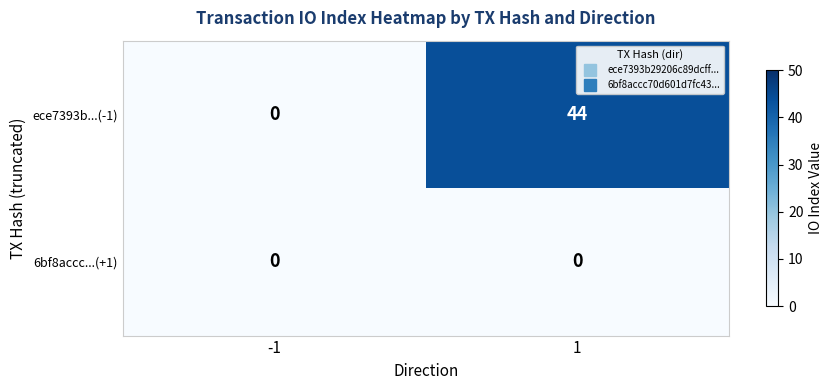

Which series has the largest range (max minus min)?

ece7393b...(-1)